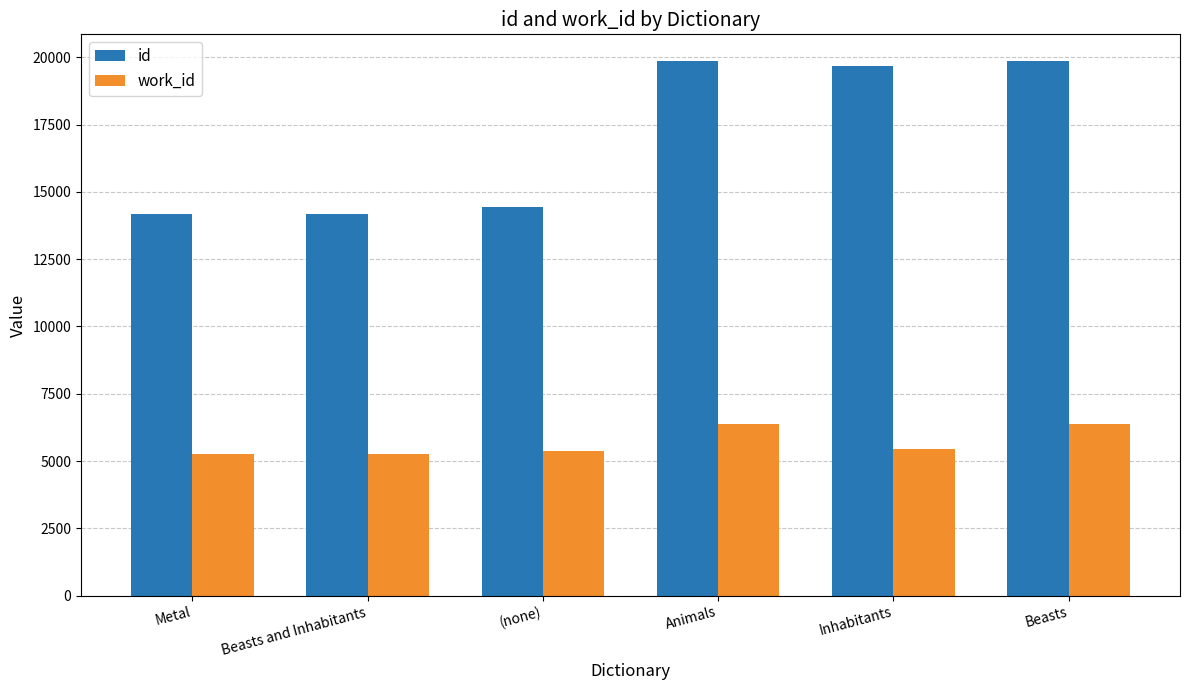

What is the difference between the highest and lowest values at Animals?

13493